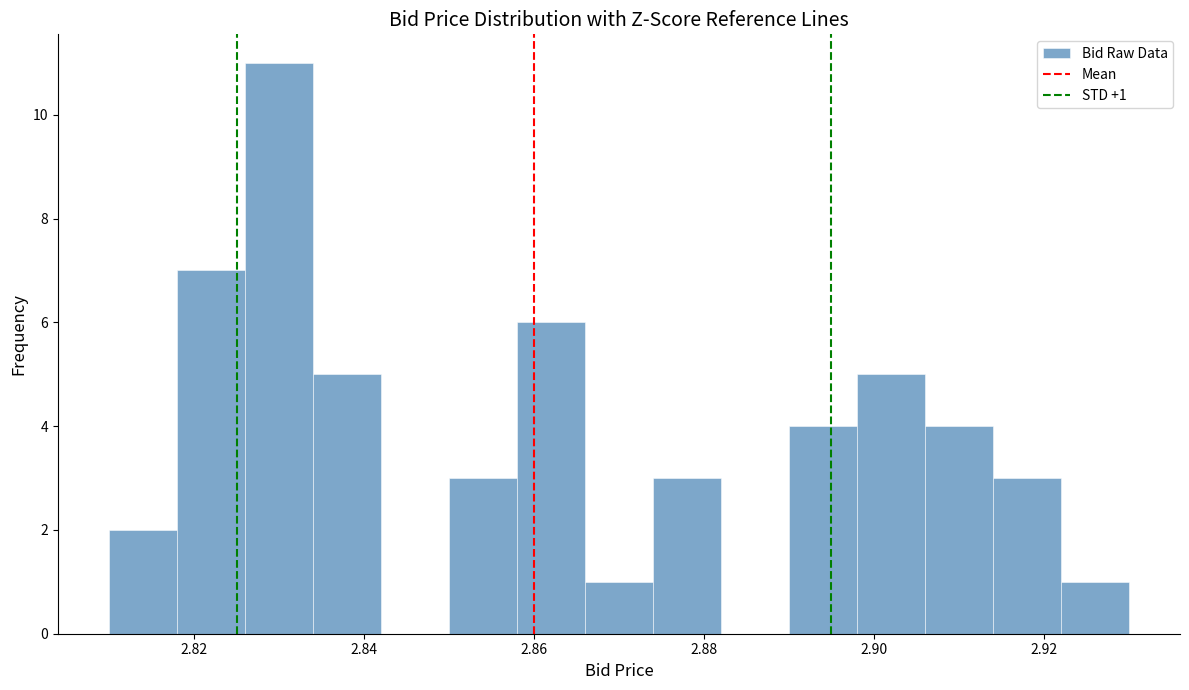

Which range on the x-axis has the tallest bar?

2.826 to 2.834